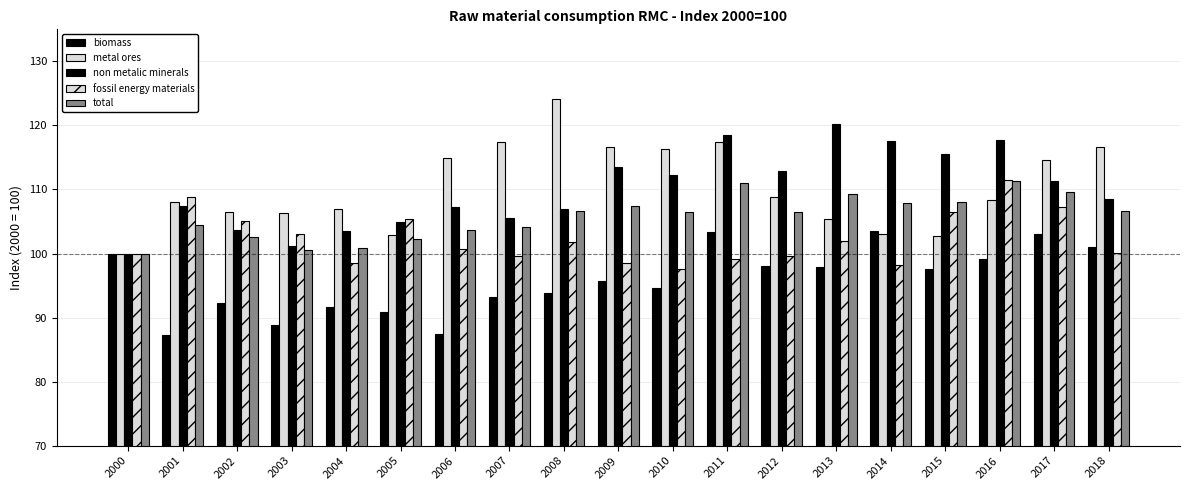

Does the chart contain stacked bars?

No